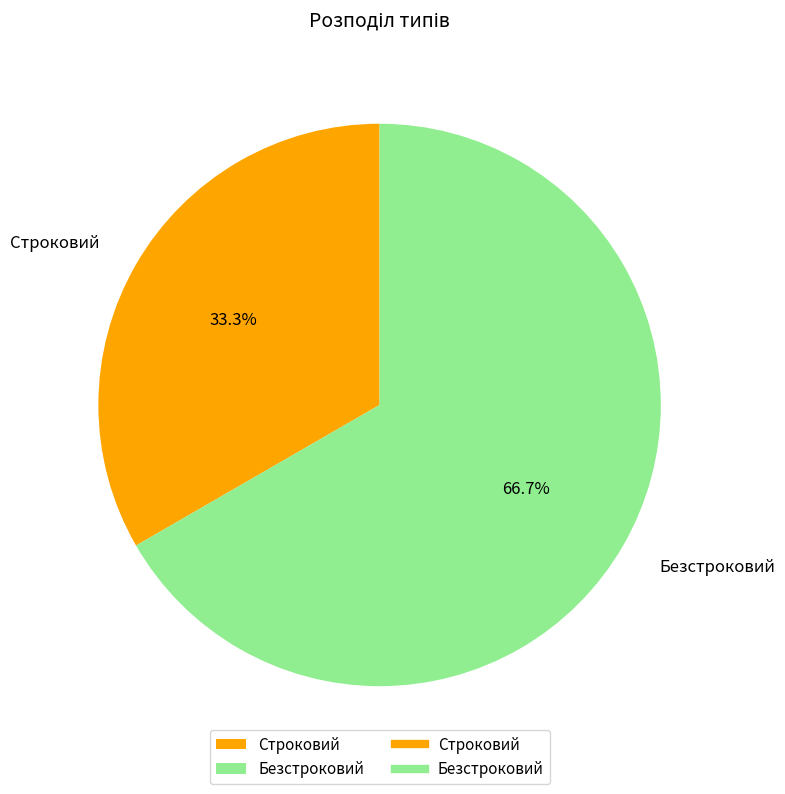

To the nearest percent, what is the difference between the Безстроковий and Строковий slice percentages?

33%